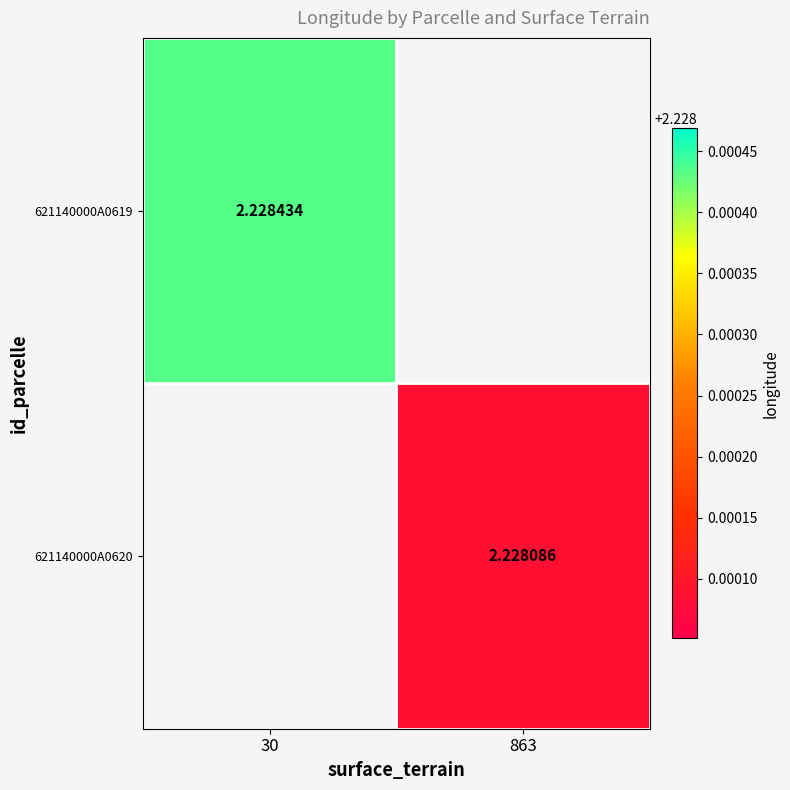

How many values in the 621140000A0620 series exceed 2?

1